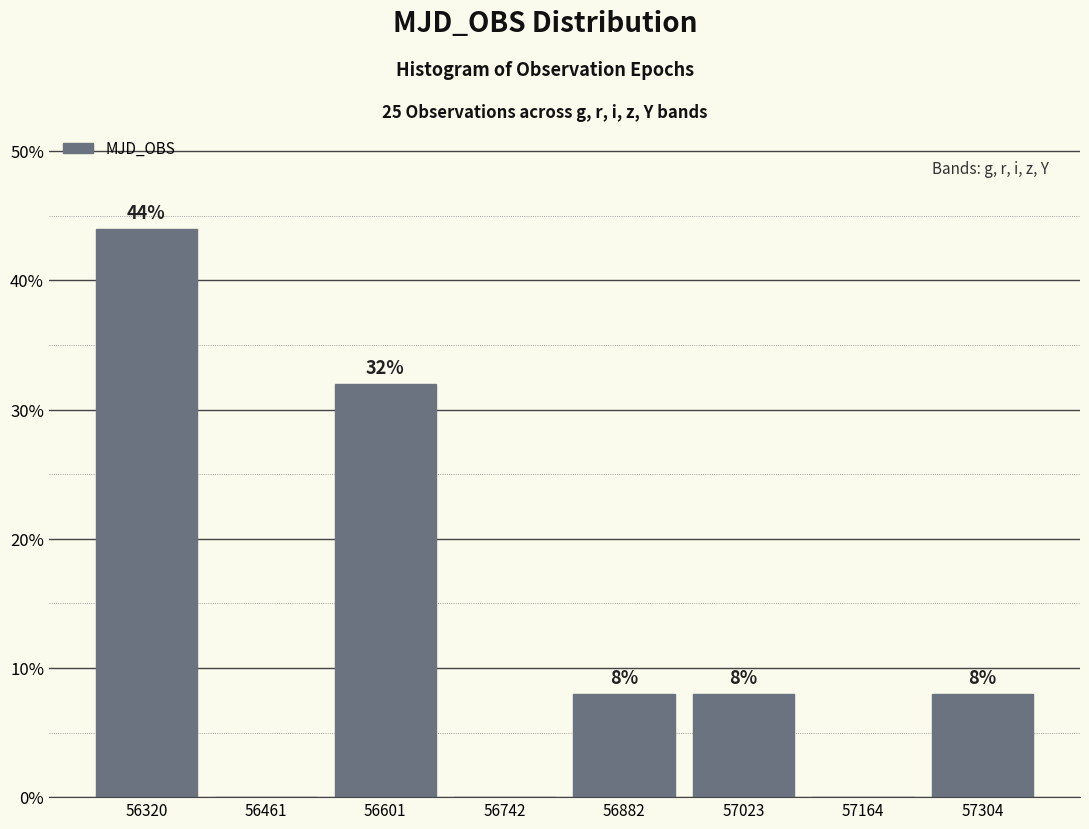

Which range on the x-axis has the tallest bar?

56260 to 56400